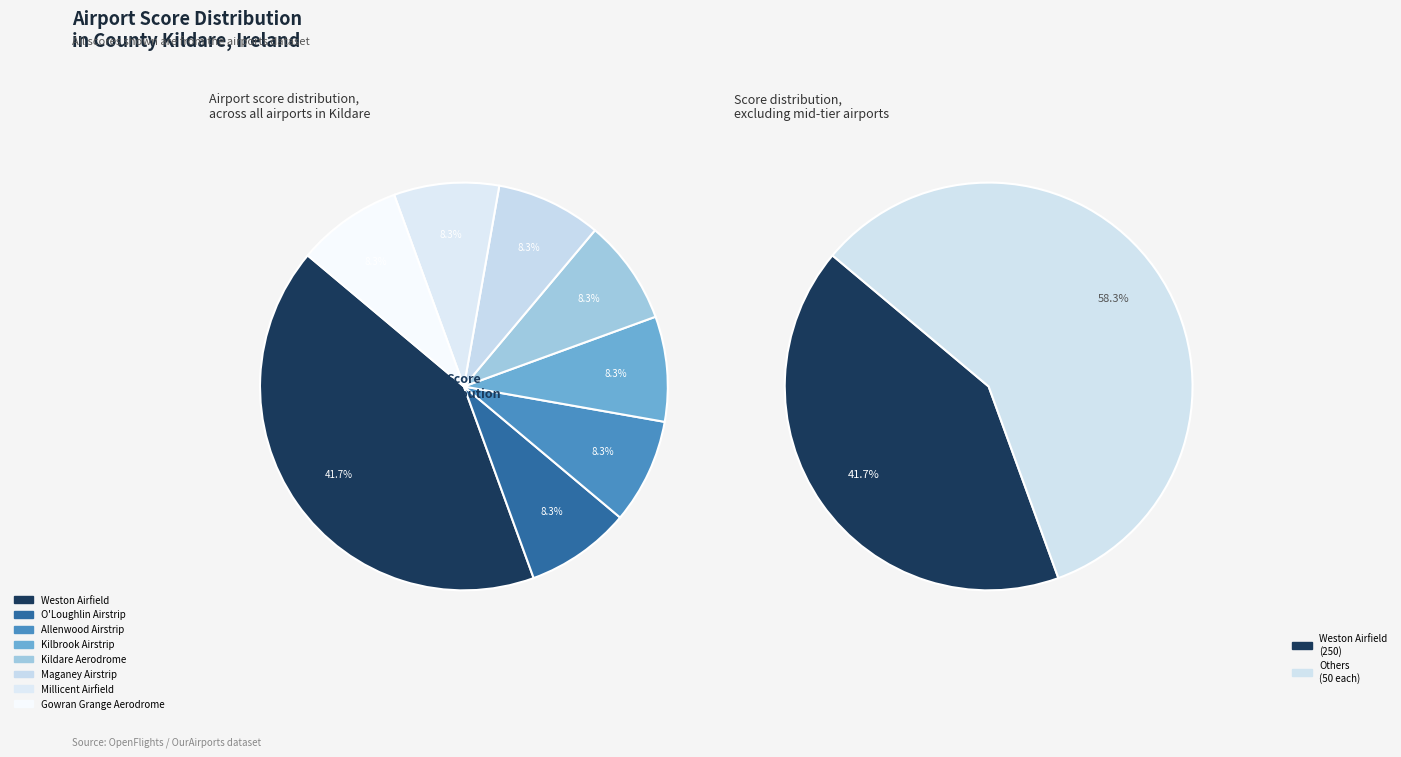

How many segments does this pie chart have?

8